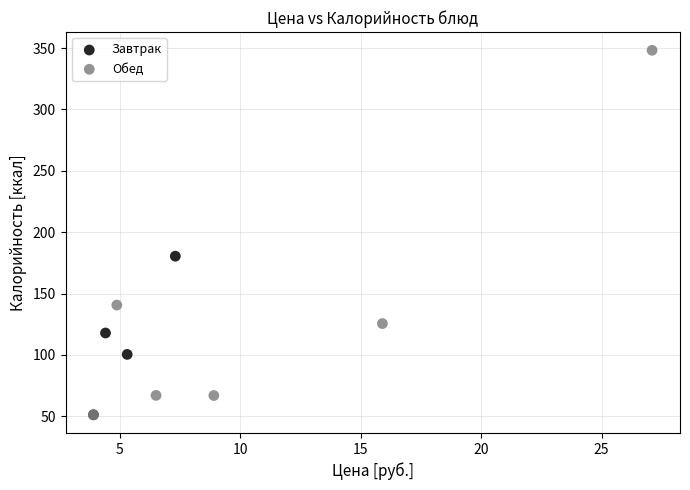

Which series has the widest spread of Y values?

Обед